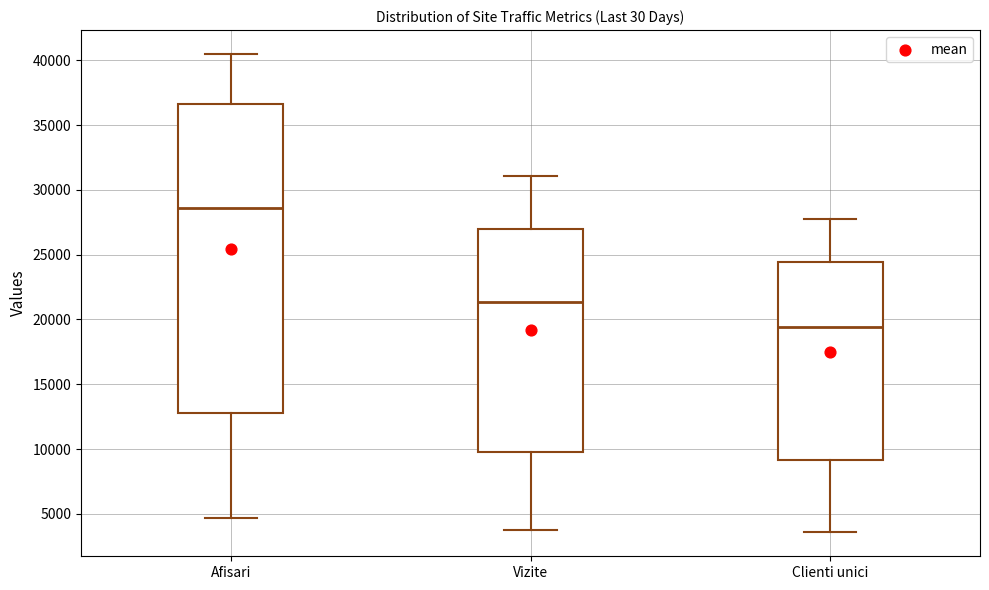

Reading left to right, read every box against the y-axis: the position of its median line, the range the box covers, and the ends of its whiskers. The values are not printed on the chart, so give them approximately, as read against the axis.

Afisari: median 28500, box 13000 to 36500, whiskers 4500 to 40500
Vizite: median 21500, box 10000 to 27000, whiskers 4000 to 31000
Clienti unici: median 19500, box 9000 to 24500, whiskers 3500 to 28000